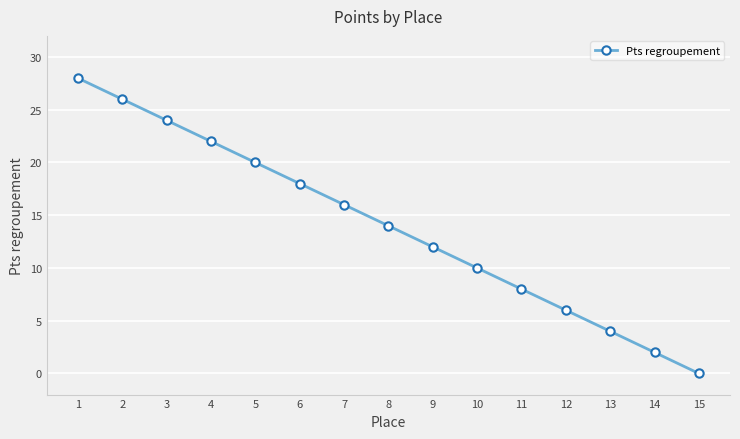

What is the maximum value shown in the chart?

28